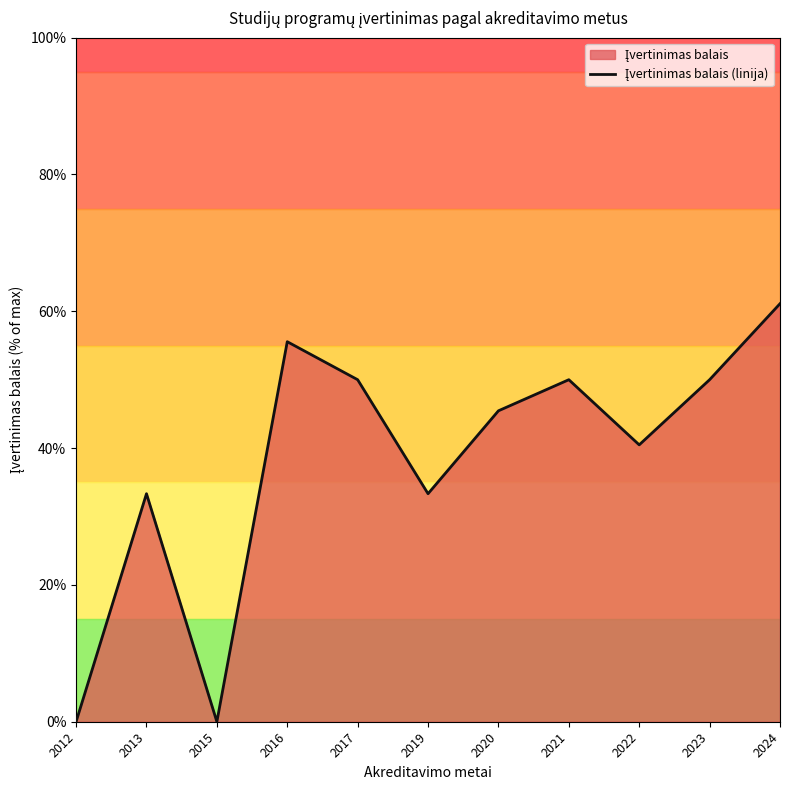

List the labels in order of value, smallest first.

2012, 2015, 2013, 2019, 2022, 2020, 2017, 2021, 2023, 2016, 2024